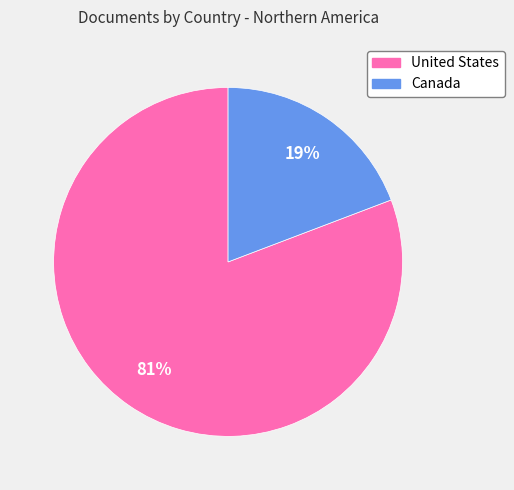

Which slice is the largest?

United States